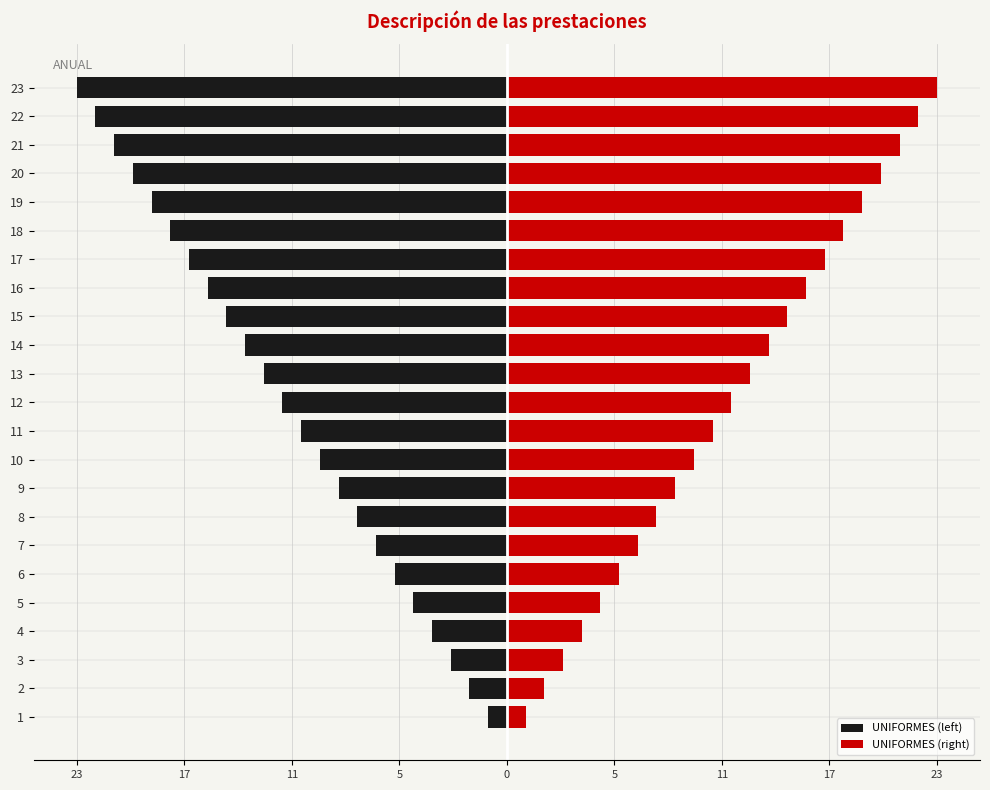

What is the maximum value for UNIFORMES (right)?

23